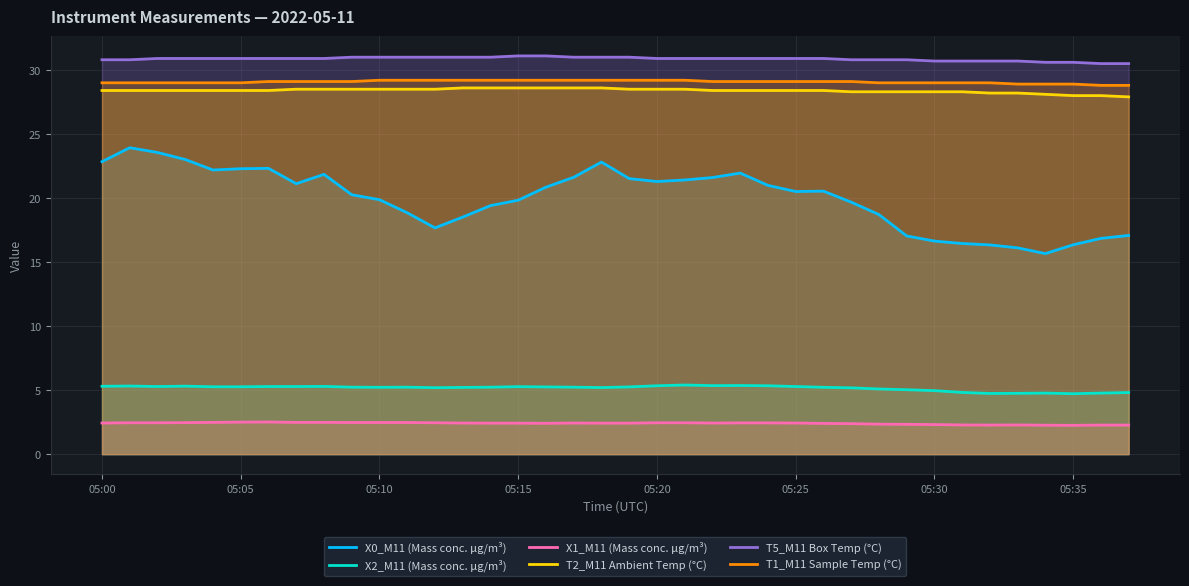

What is the minimum value shown in the chart?

2.2